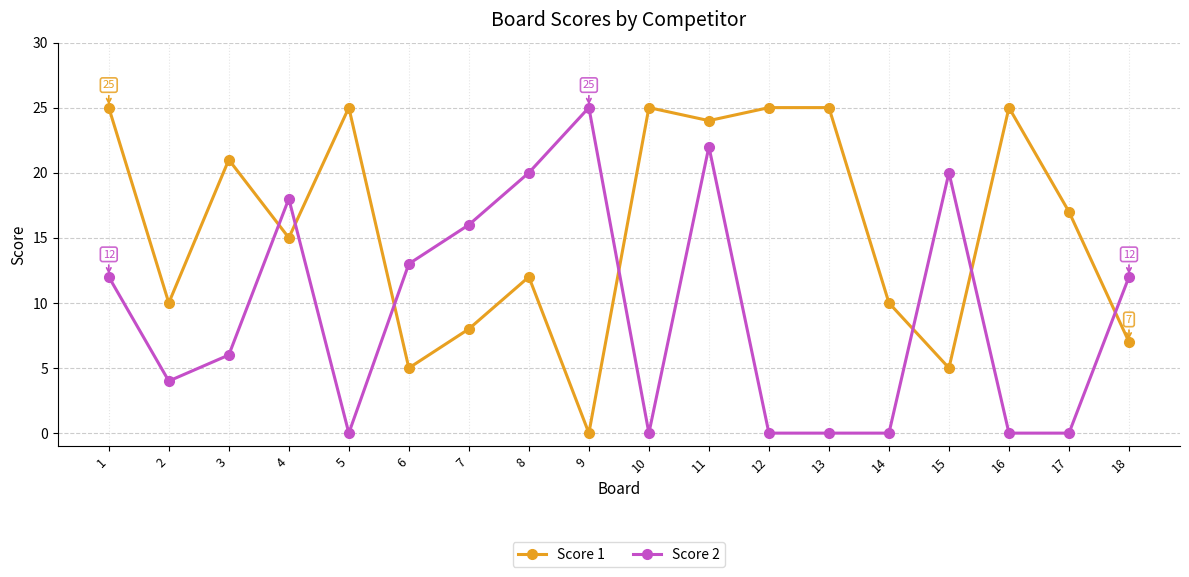

True or false: Score 2 has a value of 16 at 7.

True